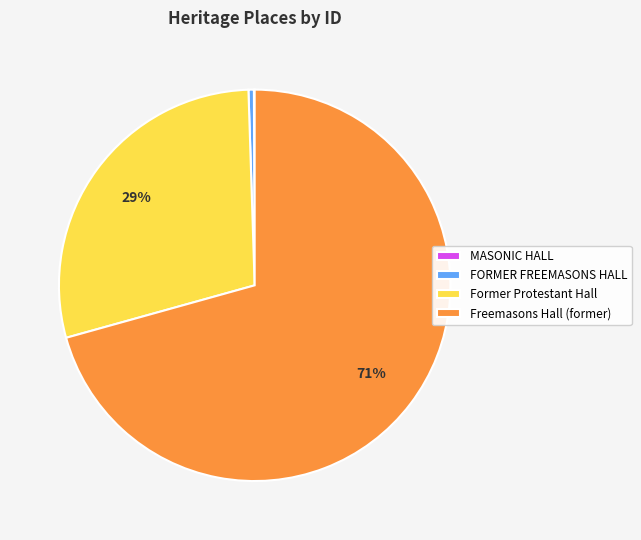

To the nearest percent, what is the average slice percentage?

25%